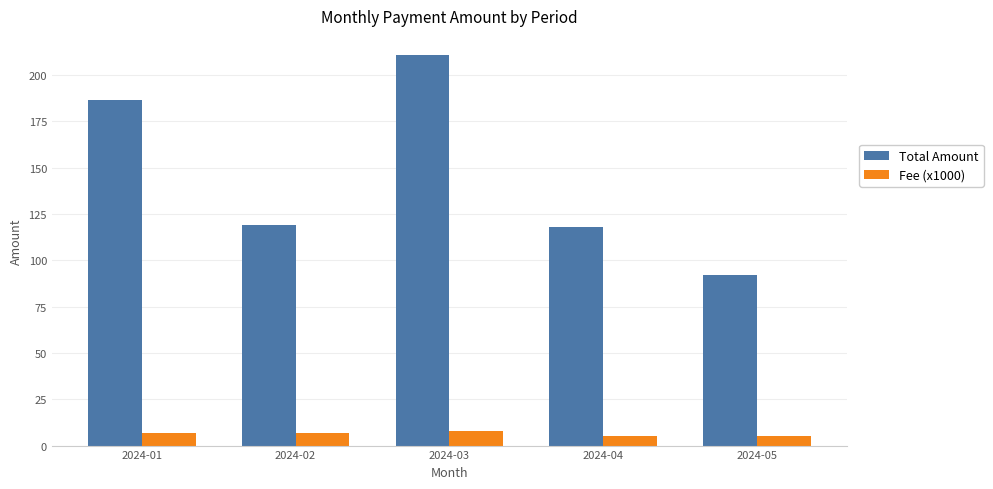

Reading right to left, list all the values displayed in this chart.

Total Amount: 2024-05=92.1	2024-04=117.9	2024-03=210.5	2024-02=119.0	2024-01=186.3
Fee (x1000): 2024-05=5.0	2024-04=5.0	2024-03=8.0	2024-02=7.0	2024-01=7.0